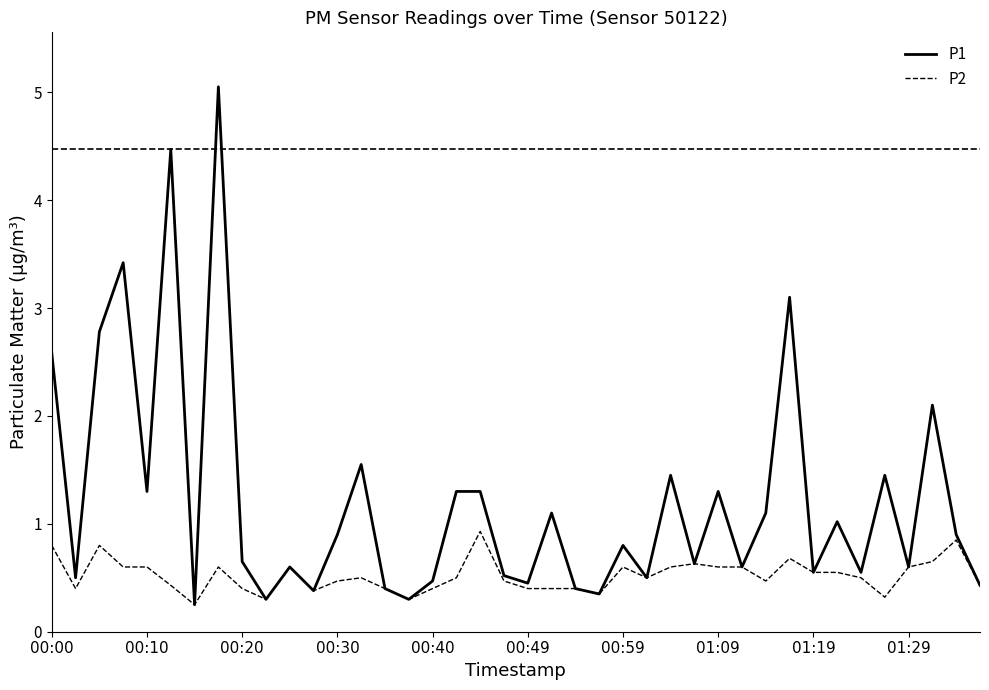

Rank the series by their maximum value, from highest to lowest.

P1, P2